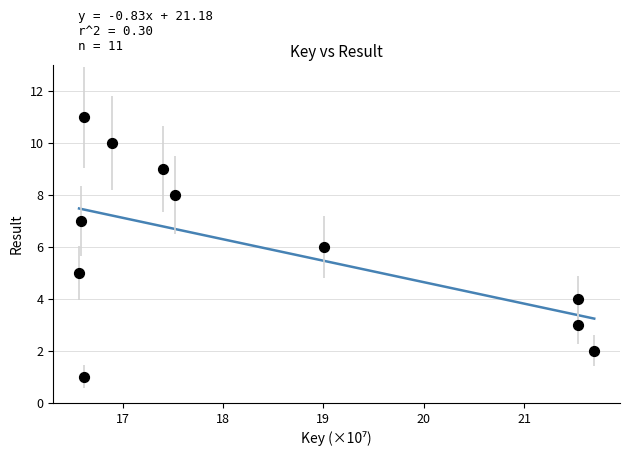

What is the range of Y values (max minus min)?

10